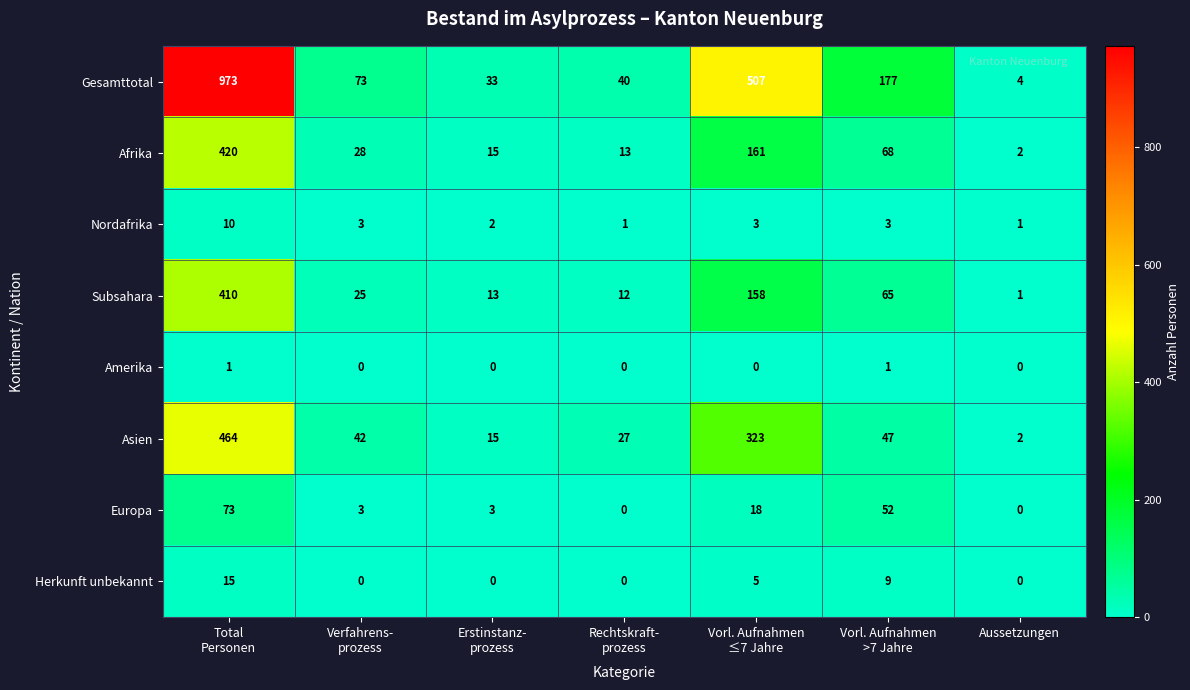

What is the spread (max minus min) of values at Aussetzungen?

4